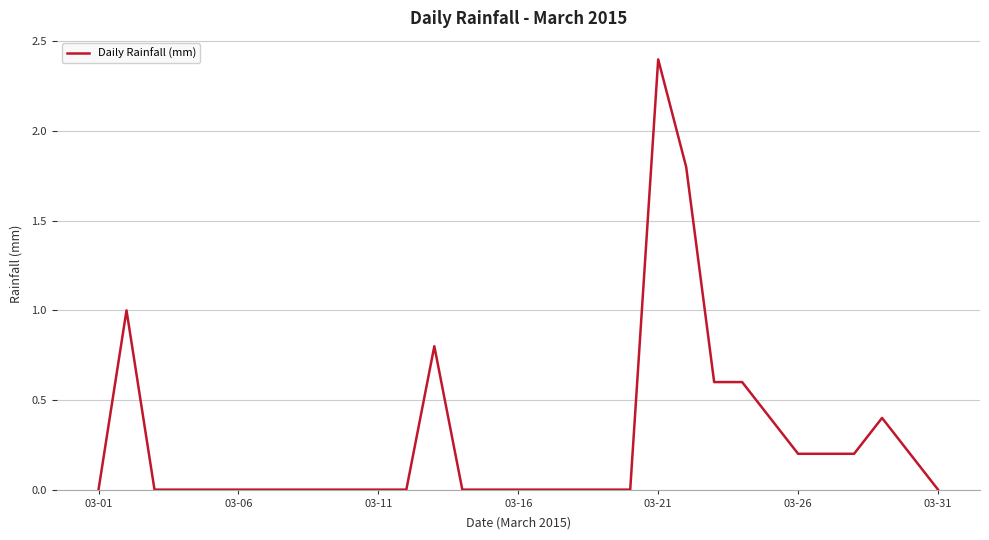

How many lines are shown in the chart?

1